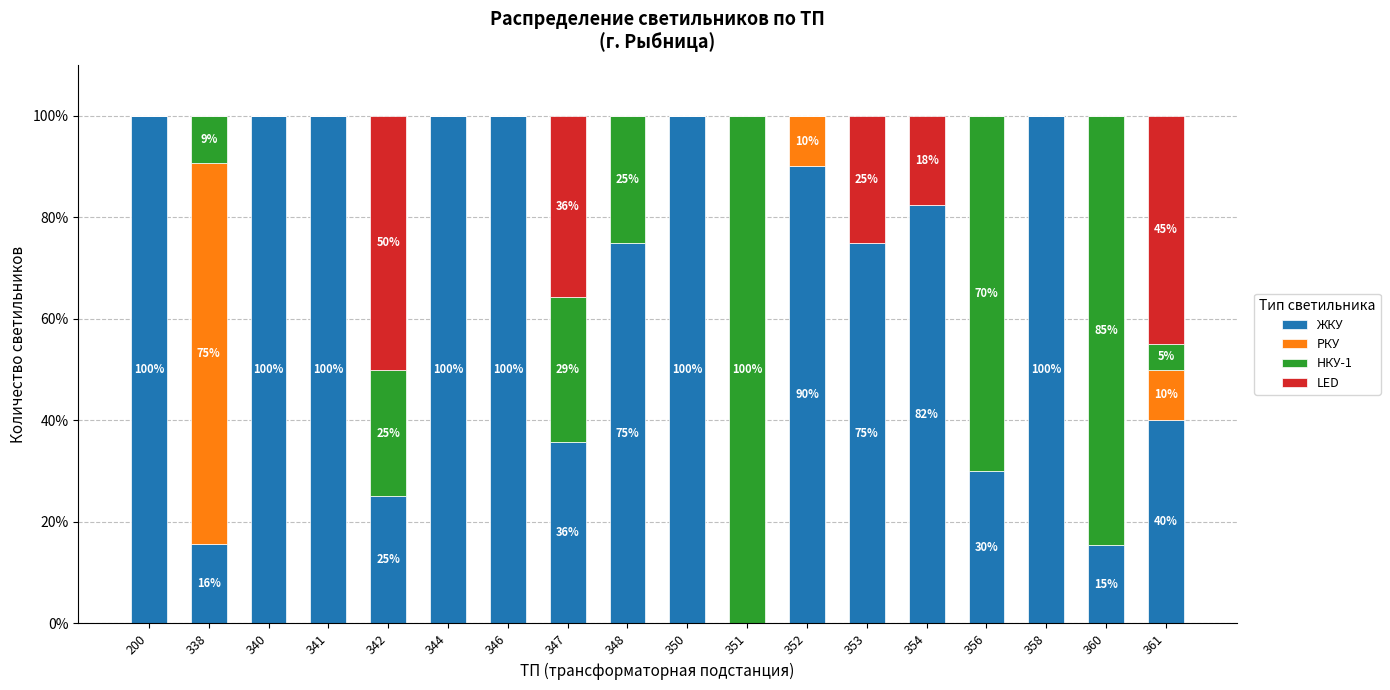

What is the total value across all series at 356?

100.0